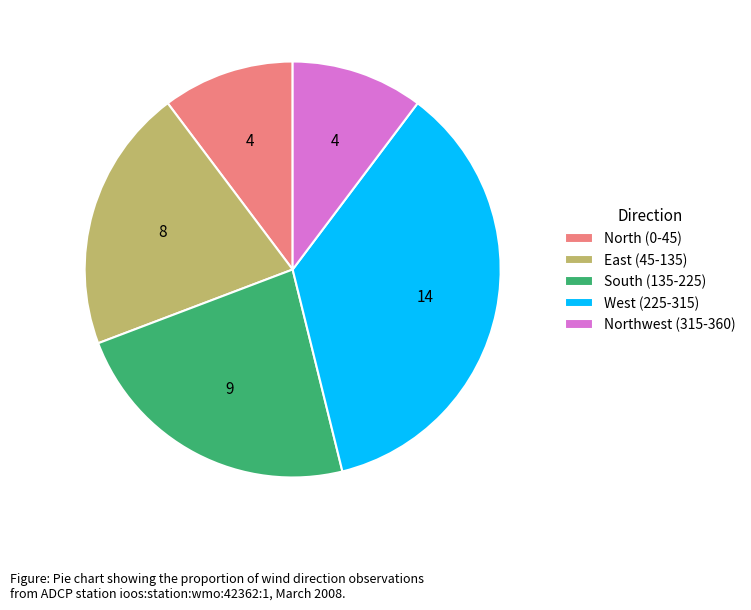

Between East (45-135) and Northwest (315-360), which is larger?

East (45-135)